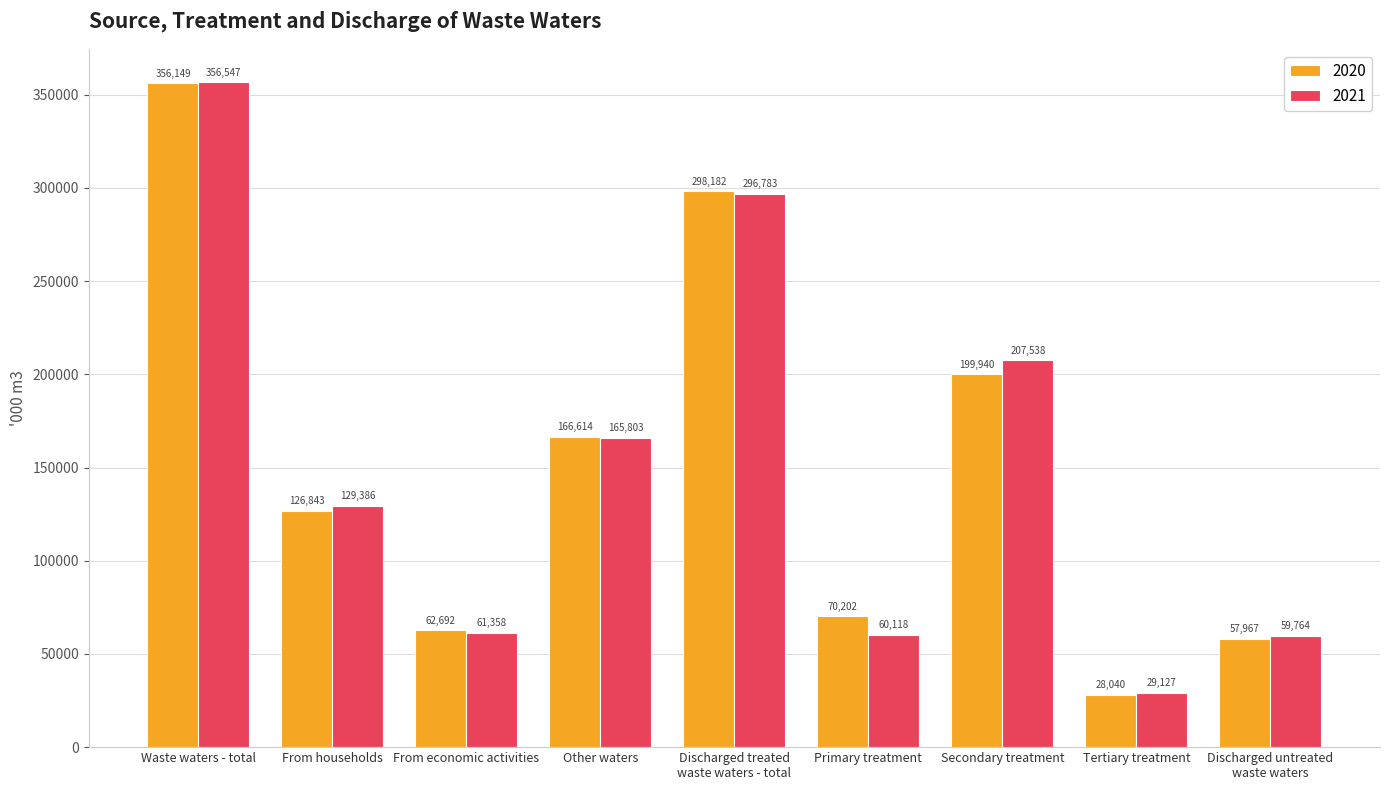

What position from the left is Secondary treatment?

7